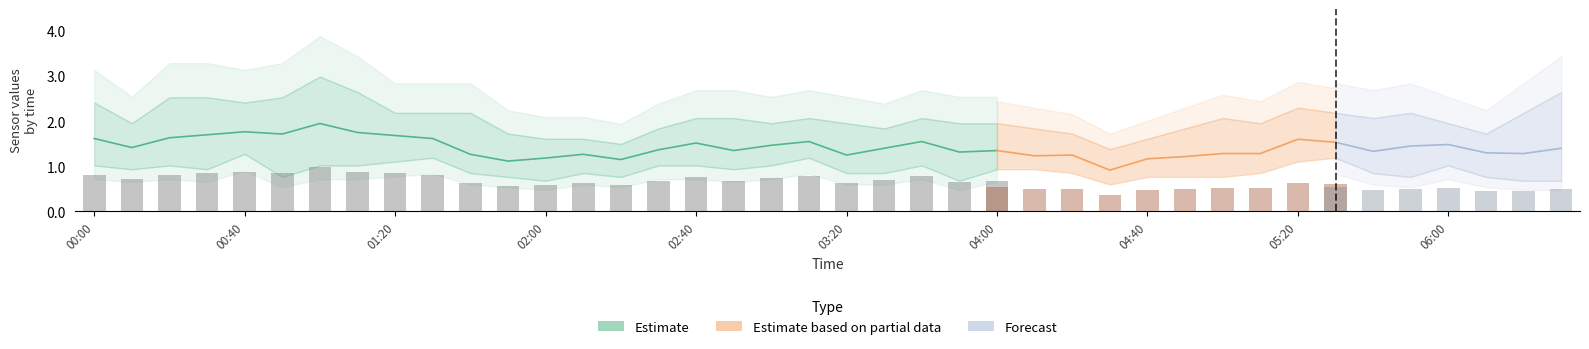

Are the bars grouped side by side (vs. stacked)?

Yes